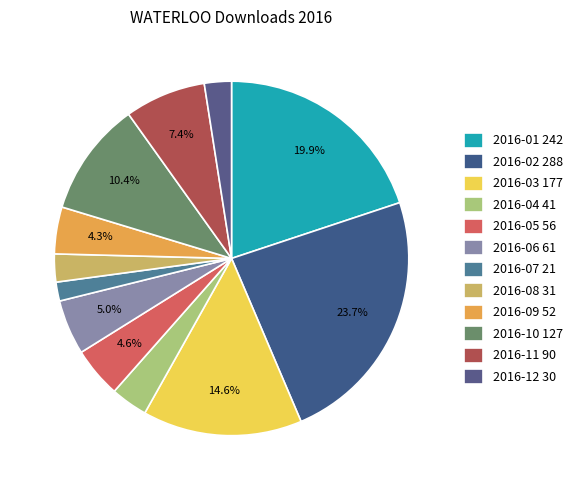

What portion of the pie excludes 2016-07?

98.3%